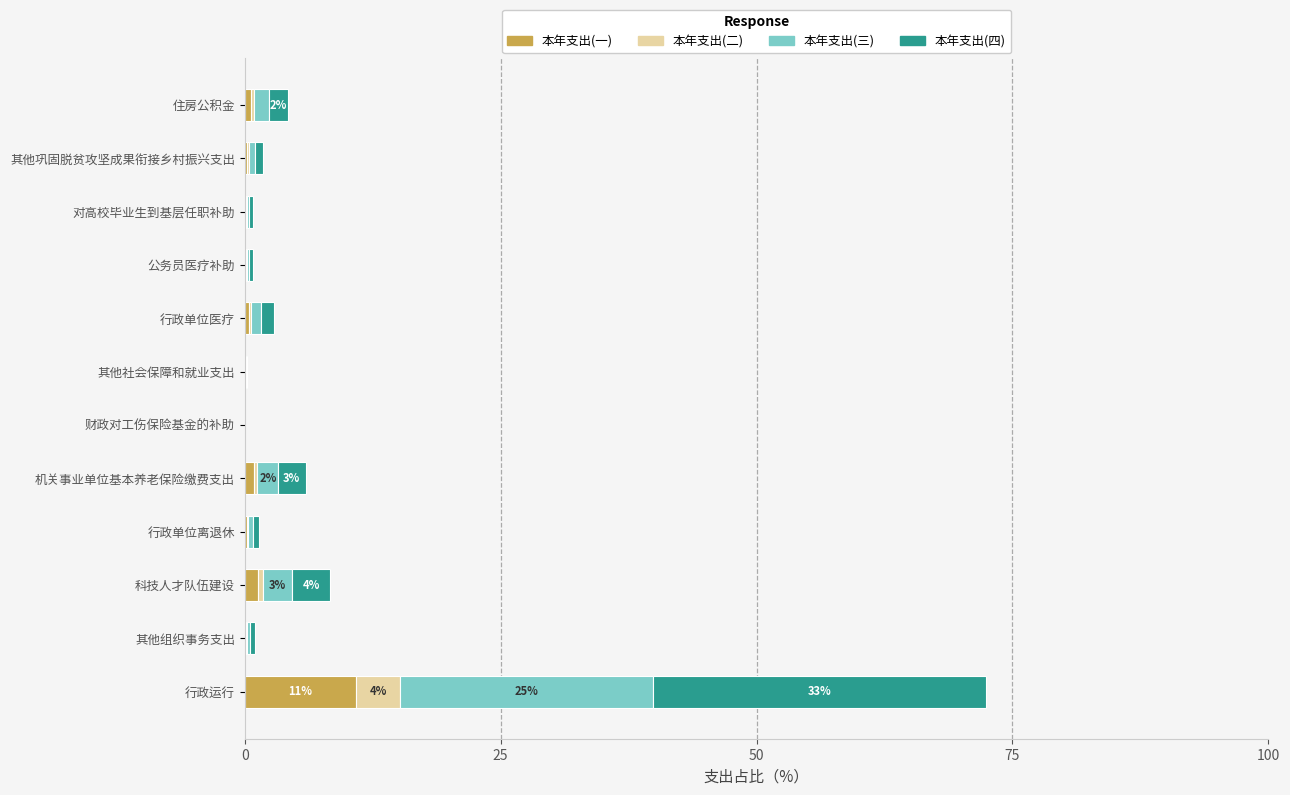

At which category is the sum across all series the highest?

行政运行